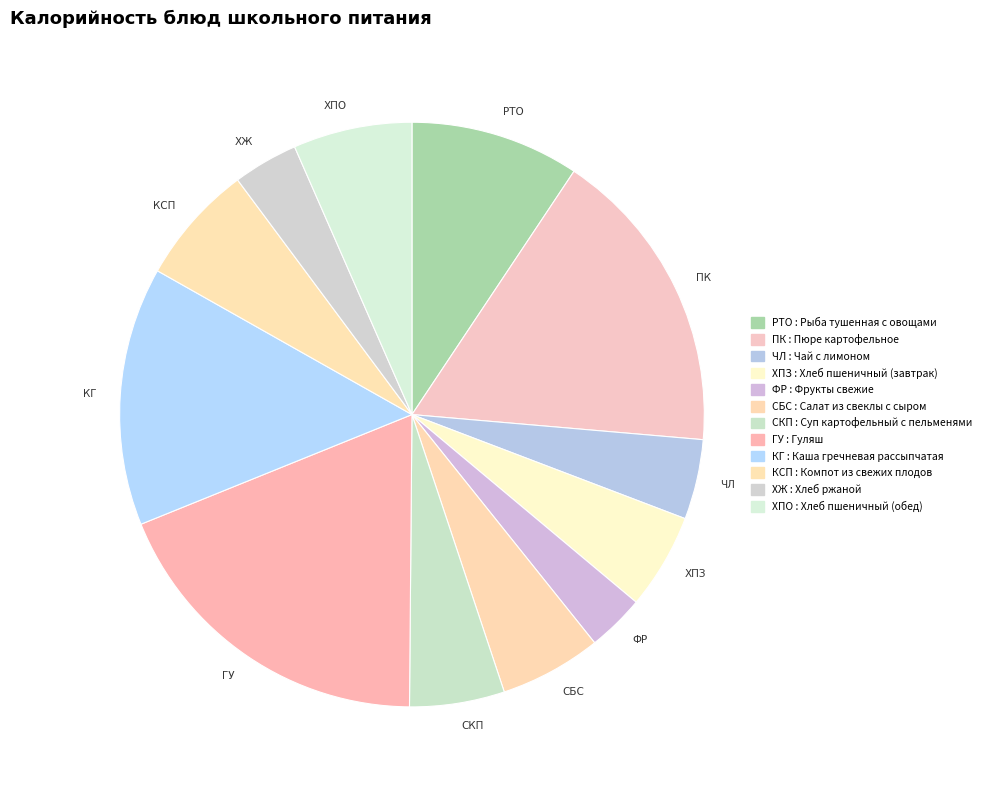

Which slice is the largest?

ГУ